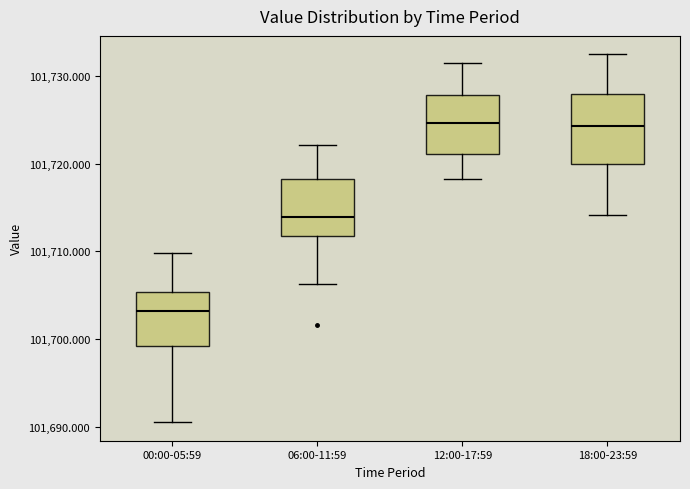

Which box is the tallest, from its lower edge to its upper edge?

18:00-23:59